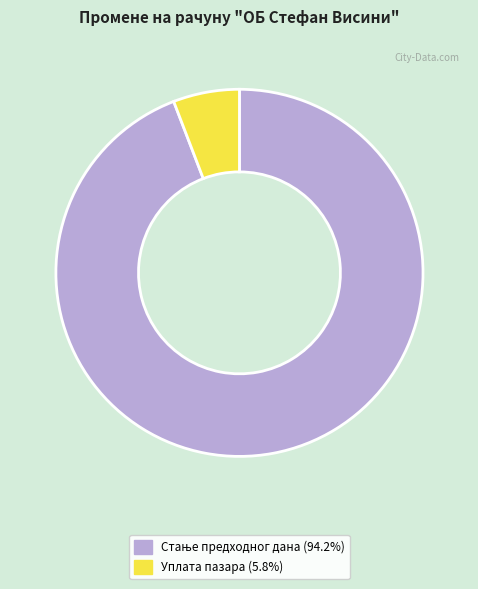

Is there any slice that represents more than half of the pie?

Yes